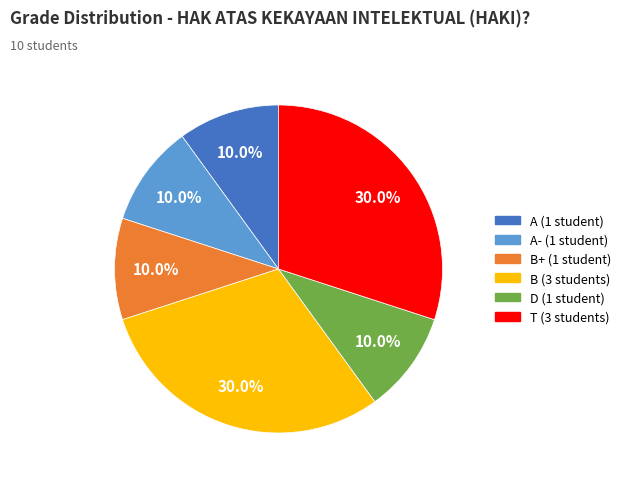

To the nearest percent, what is the difference between the largest and smallest slice percentages?

20%